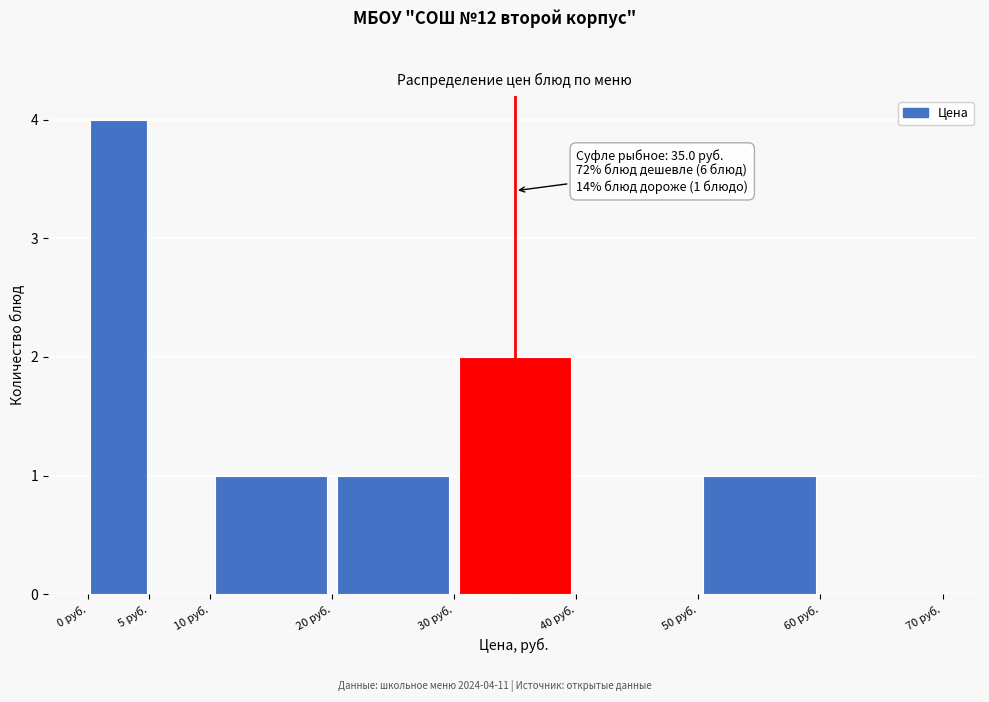

Over which range of the x-axis is the bar tallest?

0 to 5